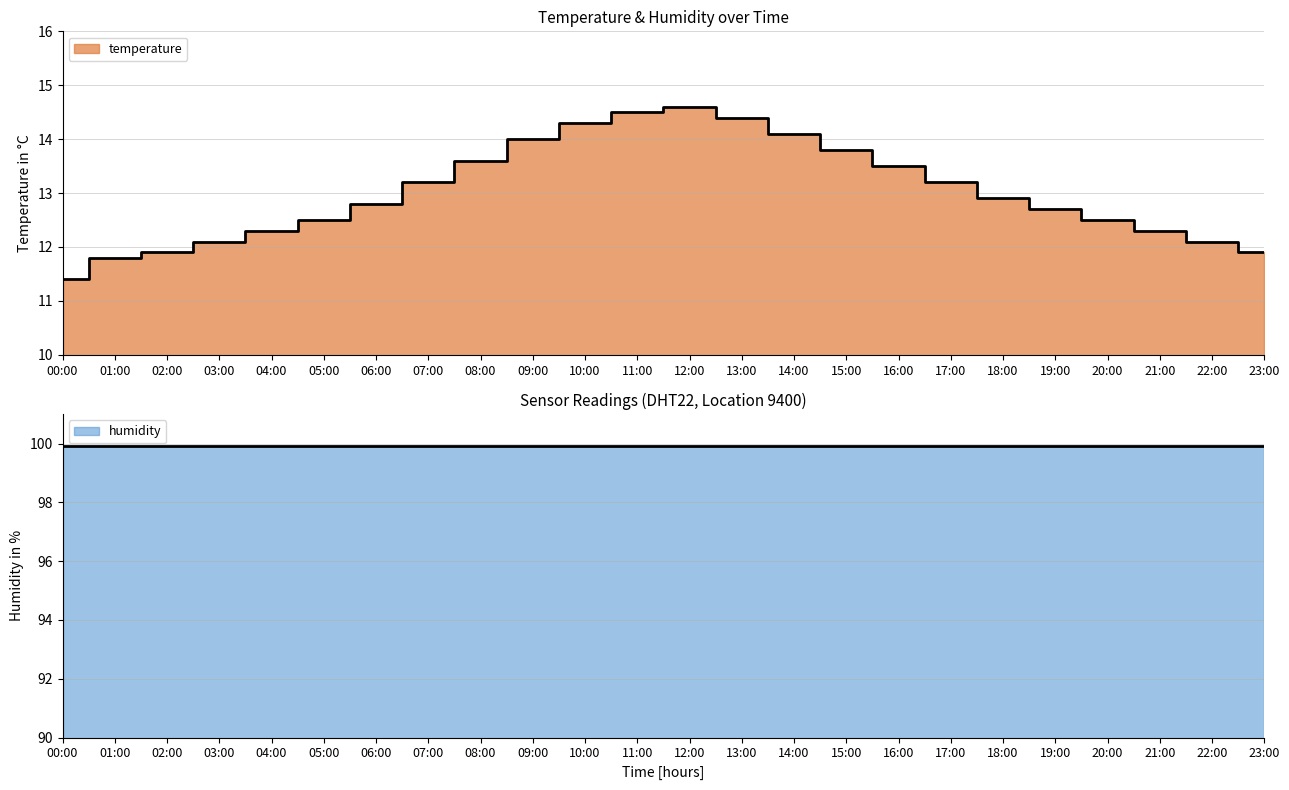

Does the chart have visible grid lines?

Yes